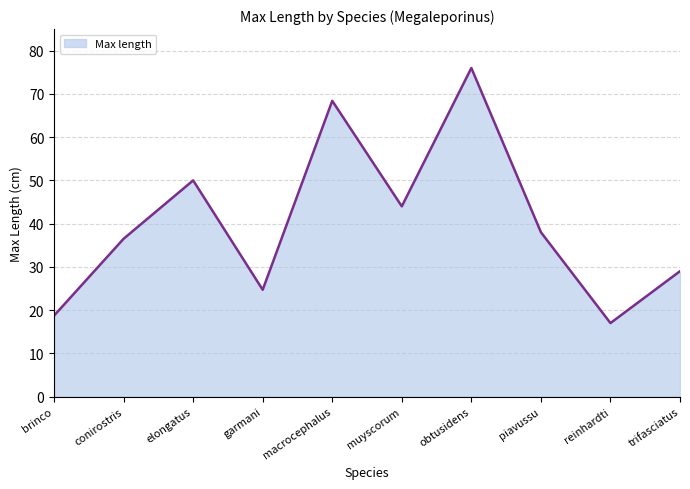

Where does the data first go above 38?

elongatus